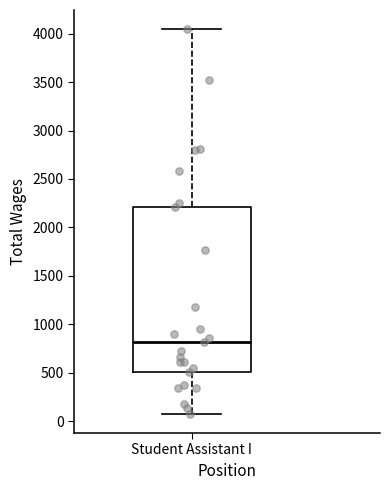

Where is the upper edge of the box for Student Assistant I on the y-axis? The values are not printed on the chart, so give them approximately, as read against the axis.

2200